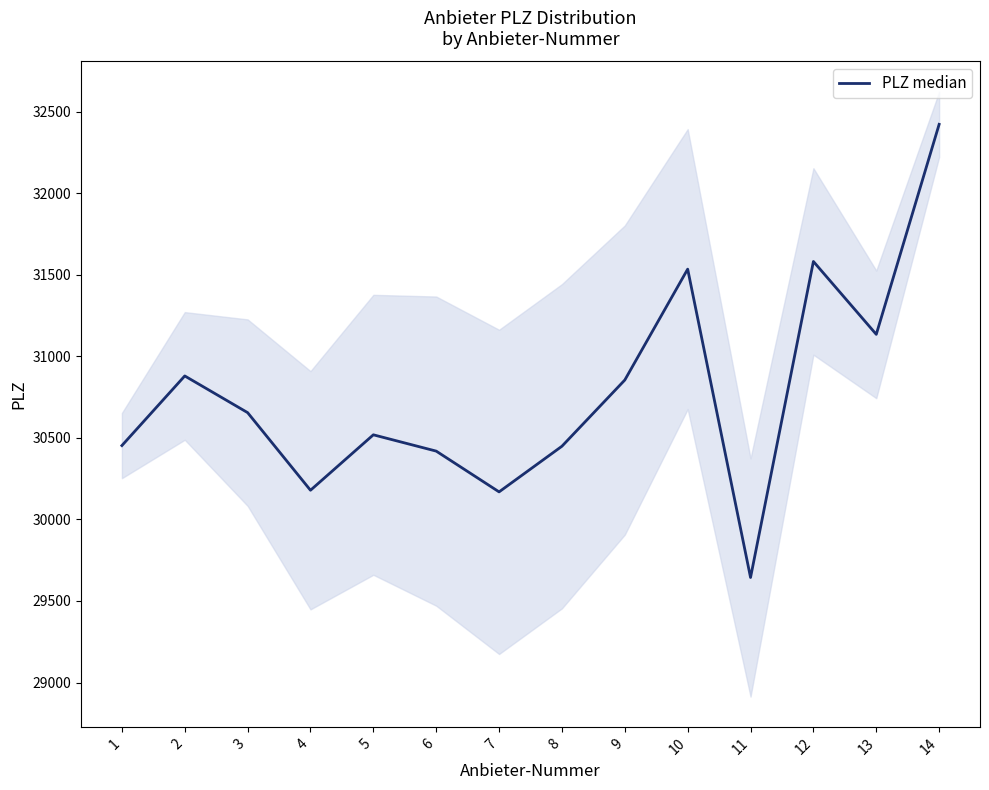

At which category does the chart reach its peak across all series?

14